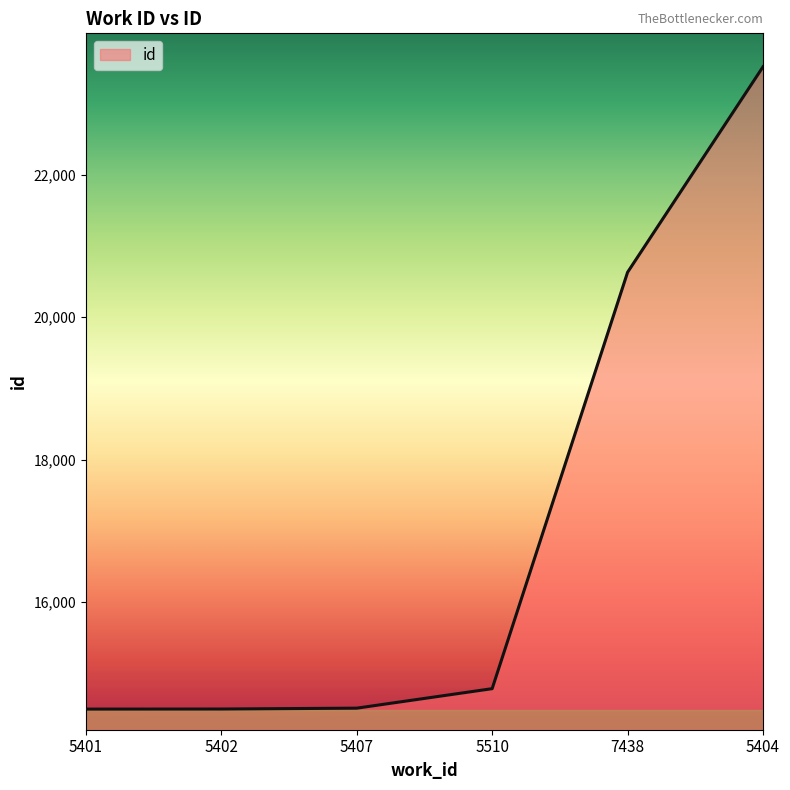

Does the chart display data point markers on the line(s)?

No